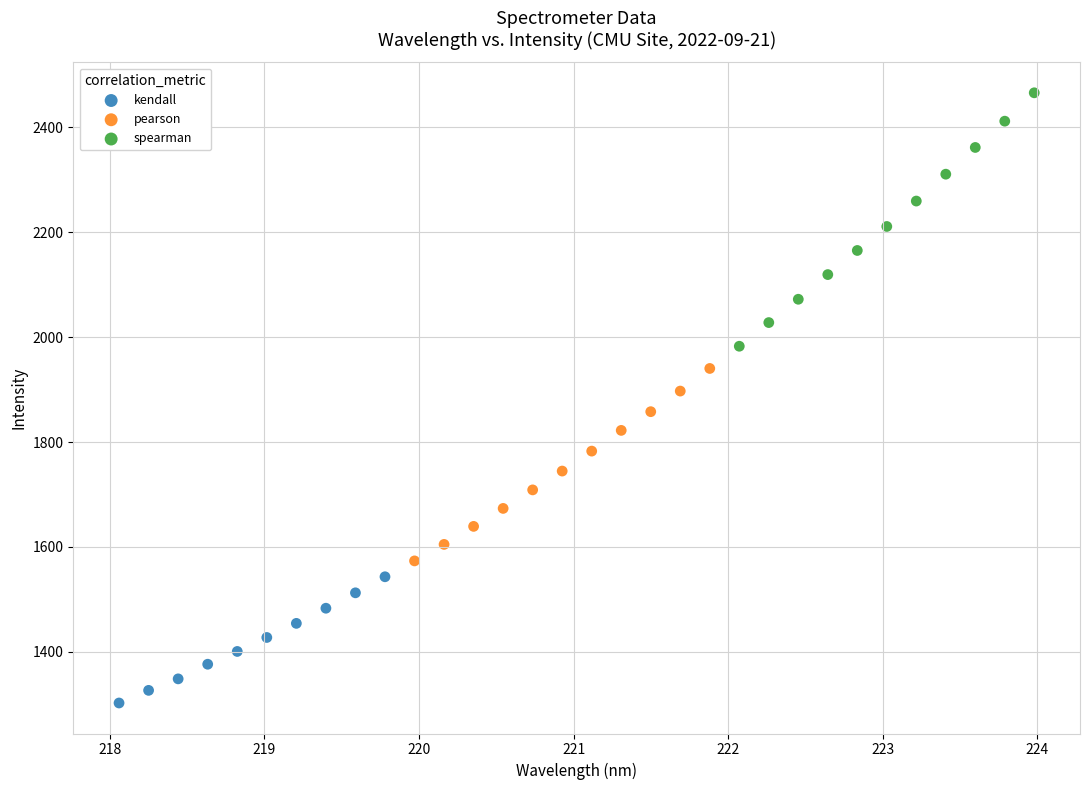

Which series contains the lowest Y value?

kendall